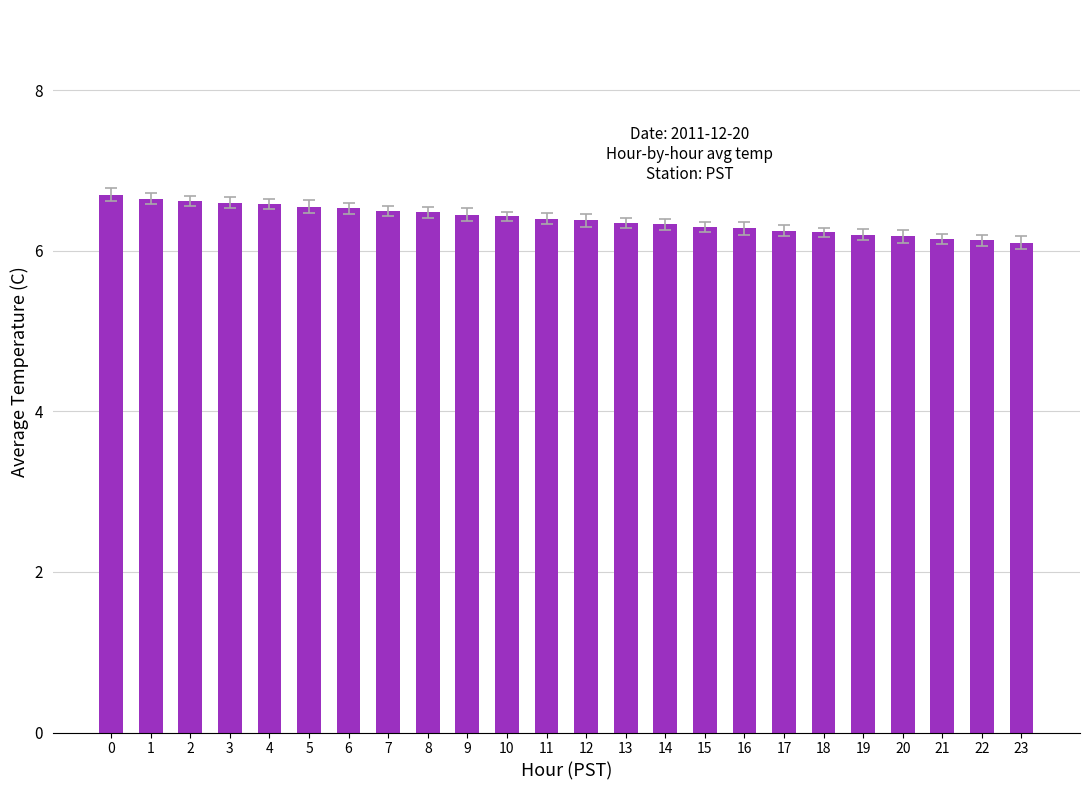

What is the maximum value shown in the chart?

6.7